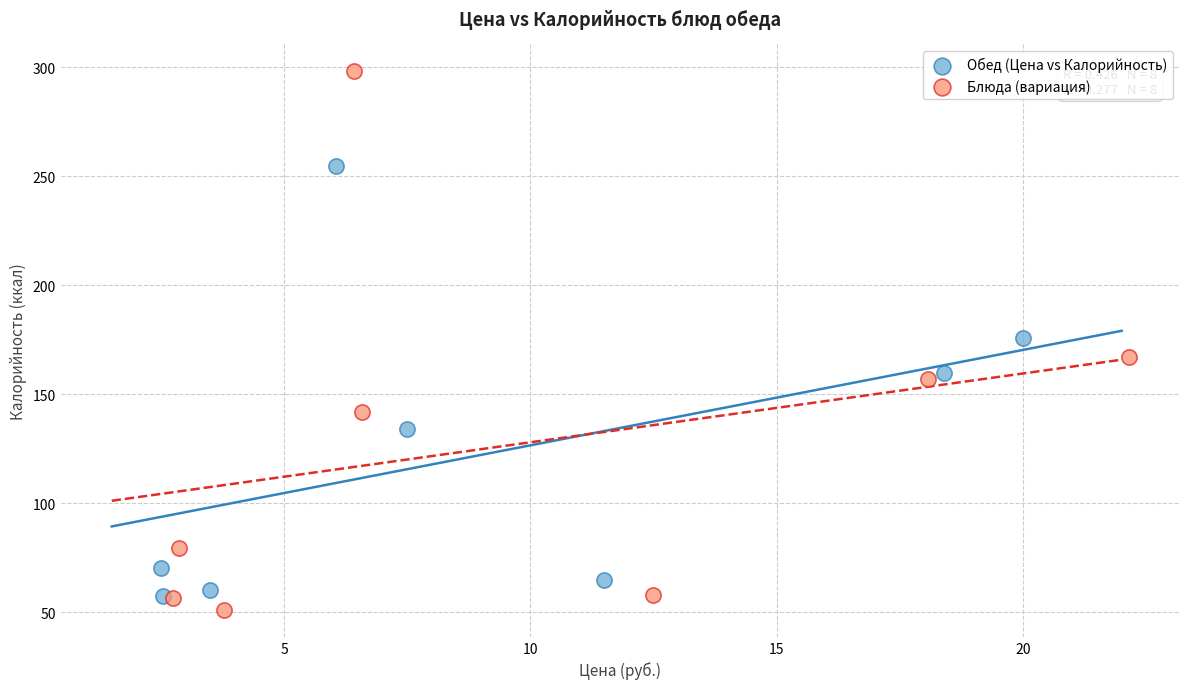

Which series reaches the minimum Y coordinate?

Блюда (вариация)